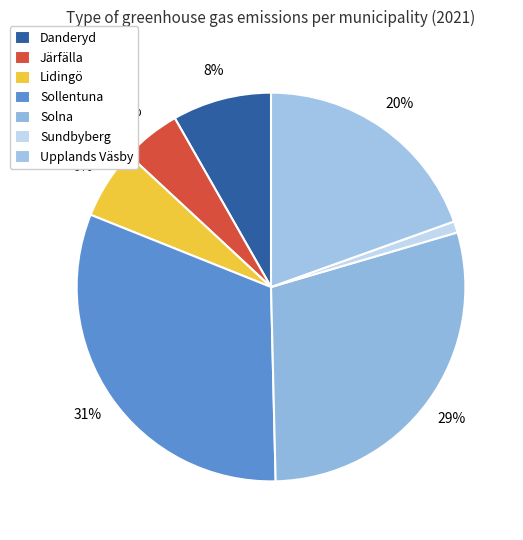

Count the number of slices in the pie.

7